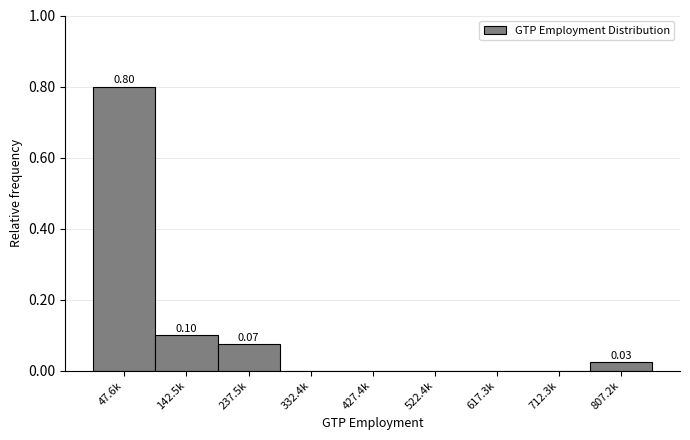

Which has a higher value, 47.6k or 427.4k?

47.6k